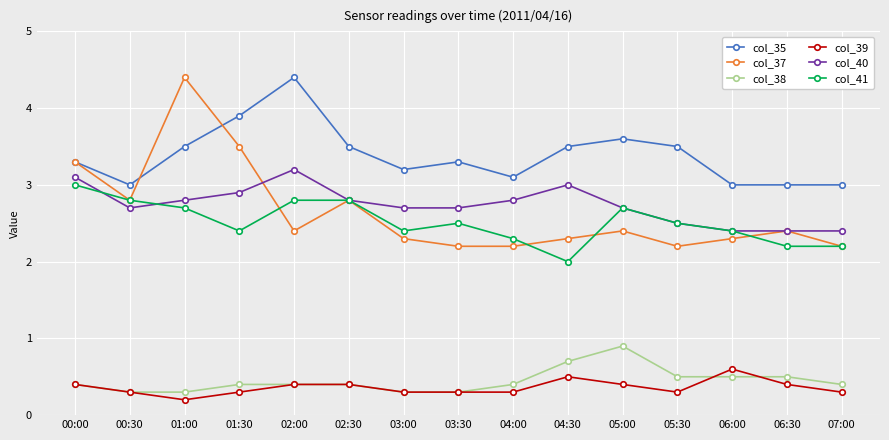

True or false: col_40 and col_38 intersect in this chart.

False